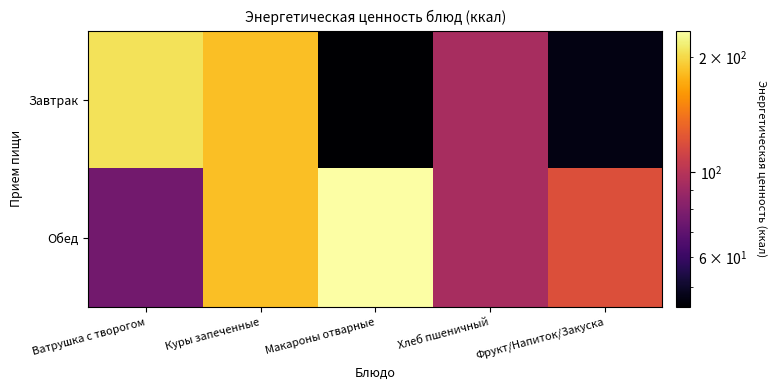

Reading left to right, what are all the values shown in this chart?

Завтрак: Ватрушка с творогом=207.0	Куры запеченные=183.7	Макароны отварные=44.3	Хлеб пшеничный=94.0	Фрукт/Напиток/Закуска=47.0
Обед: Ватрушка с творогом=75.2	Куры запеченные=183.7	Макароны отварные=235.2	Хлеб пшеничный=94.0	Фрукт/Напиток/Закуска=119.7